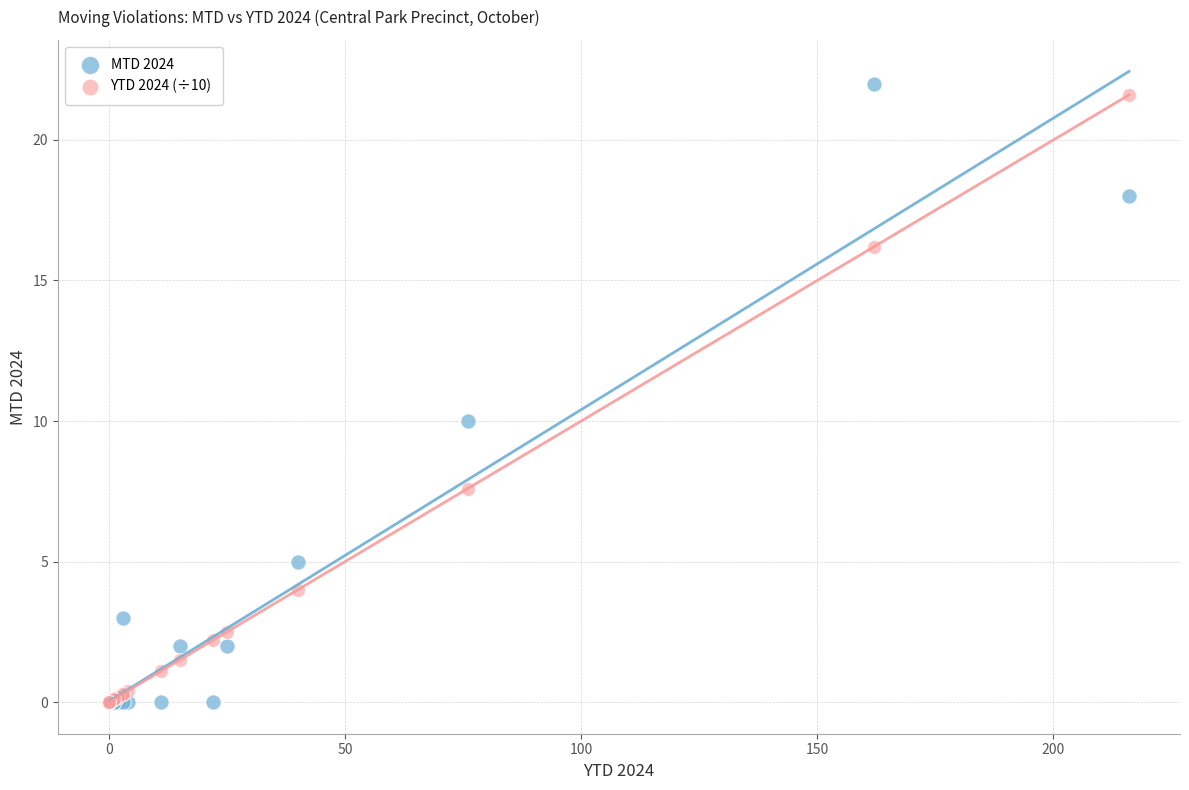

In the MTD 2024 series, what Y value is closest to 11?

10.0